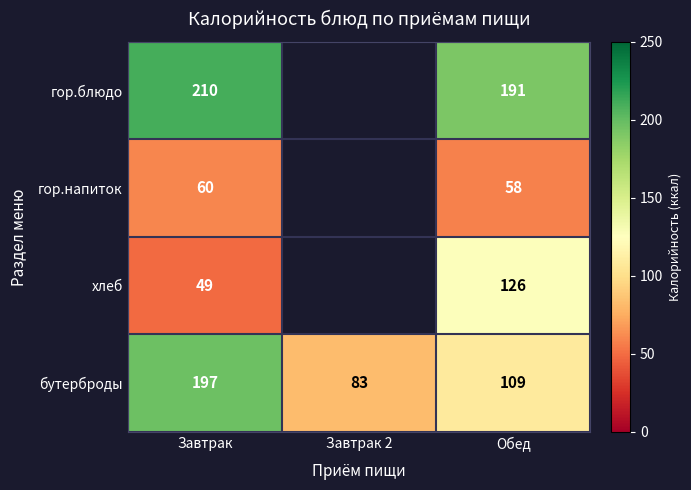

Which category has the lowest value across all series?

Завтрак